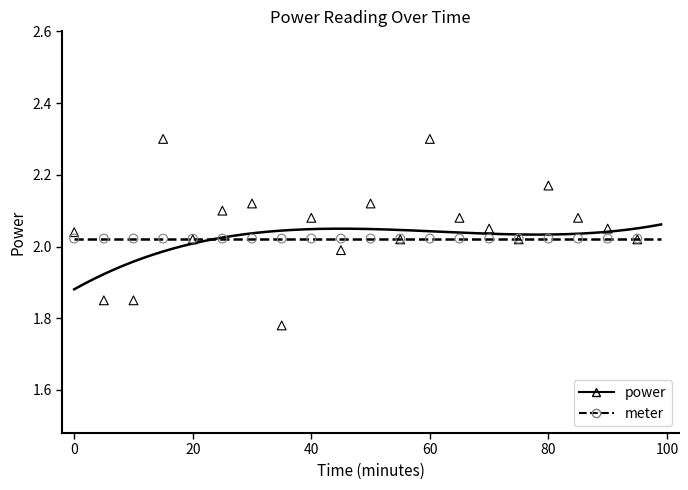

Which series contains the highest Y value?

power